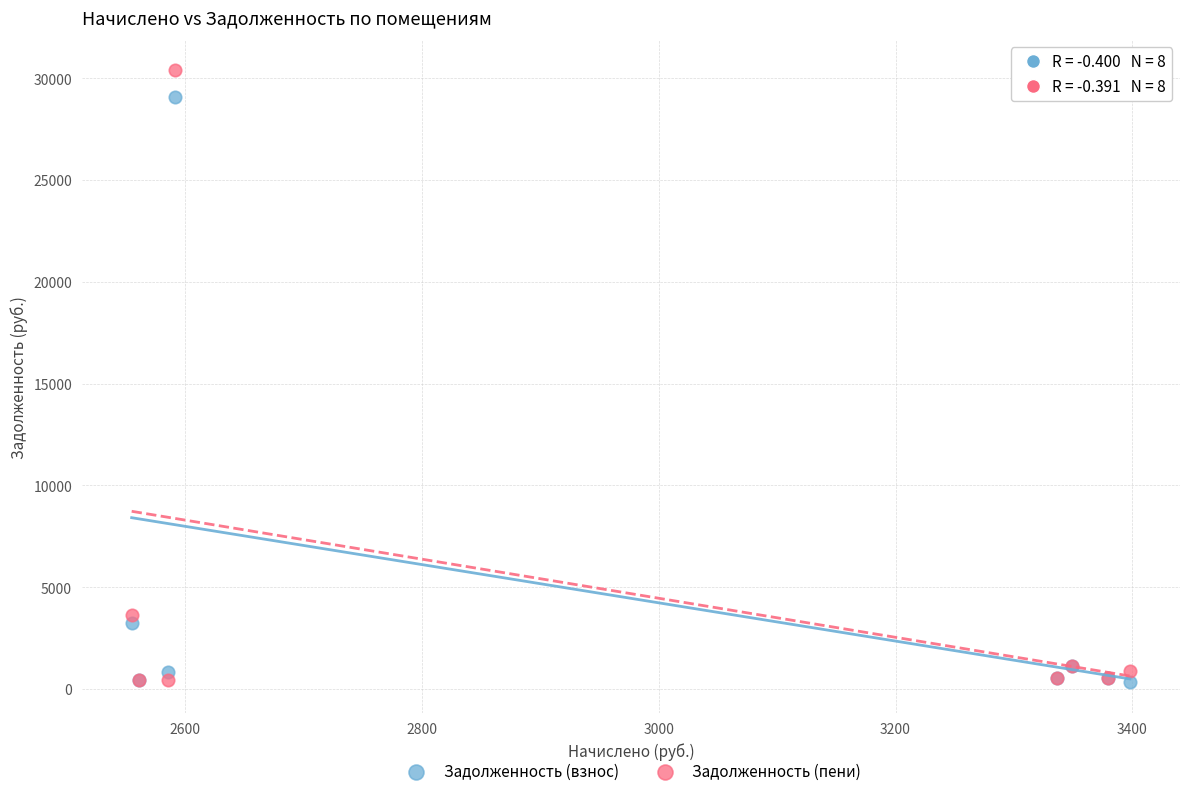

In the Задолженность (пени) series, what Y value is closest to 15405?

3639.7